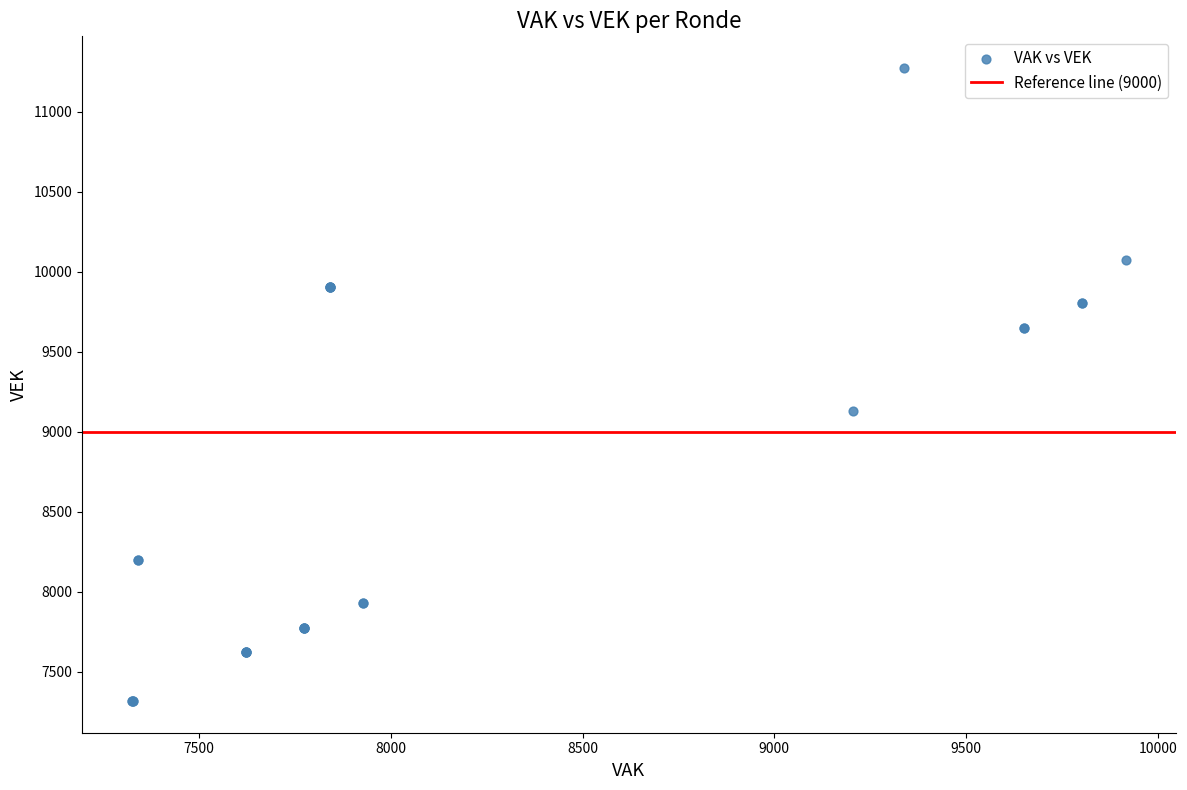

What Y value in the scatter plot is closest to 9295?

9128